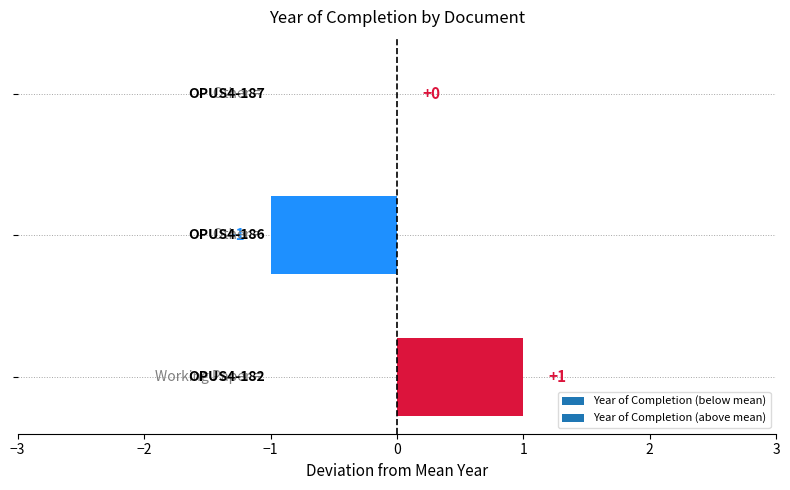

How many values are between -1 and 1?

3